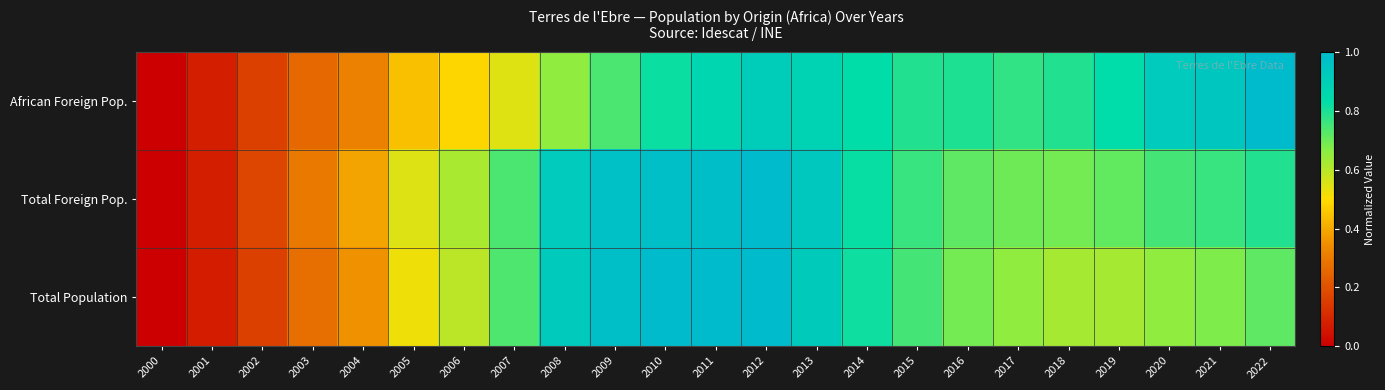

Reading left to right, what are all the values shown in this chart?

African Foreign Pop.: 2000=0.0	2001=0.1	2002=0.2	2003=0.3	2004=0.3	2005=0.4	2006=0.5	2007=0.5	2008=0.7	2009=0.7	2010=0.8	2011=0.9	2012=0.9	2013=0.9	2014=0.8	2015=0.8	2016=0.8	2017=0.8	2018=0.8	2019=0.8	2020=0.9	2021=0.9	2022=1.0
Total Foreign Pop.: 2000=0.0	2001=0.1	2002=0.2	2003=0.3	2004=0.4	2005=0.5	2006=0.6	2007=0.7	2008=0.9	2009=1.0	2010=1.0	2011=1.0	2012=1.0	2013=0.9	2014=0.8	2015=0.8	2016=0.7	2017=0.7	2018=0.7	2019=0.7	2020=0.7	2021=0.8	2022=0.8
Total Population: 2000=0.0	2001=0.1	2002=0.2	2003=0.3	2004=0.4	2005=0.5	2006=0.6	2007=0.7	2008=0.9	2009=1.0	2010=1.0	2011=1.0	2012=1.0	2013=0.9	2014=0.8	2015=0.7	2016=0.7	2017=0.7	2018=0.6	2019=0.6	2020=0.7	2021=0.7	2022=0.7